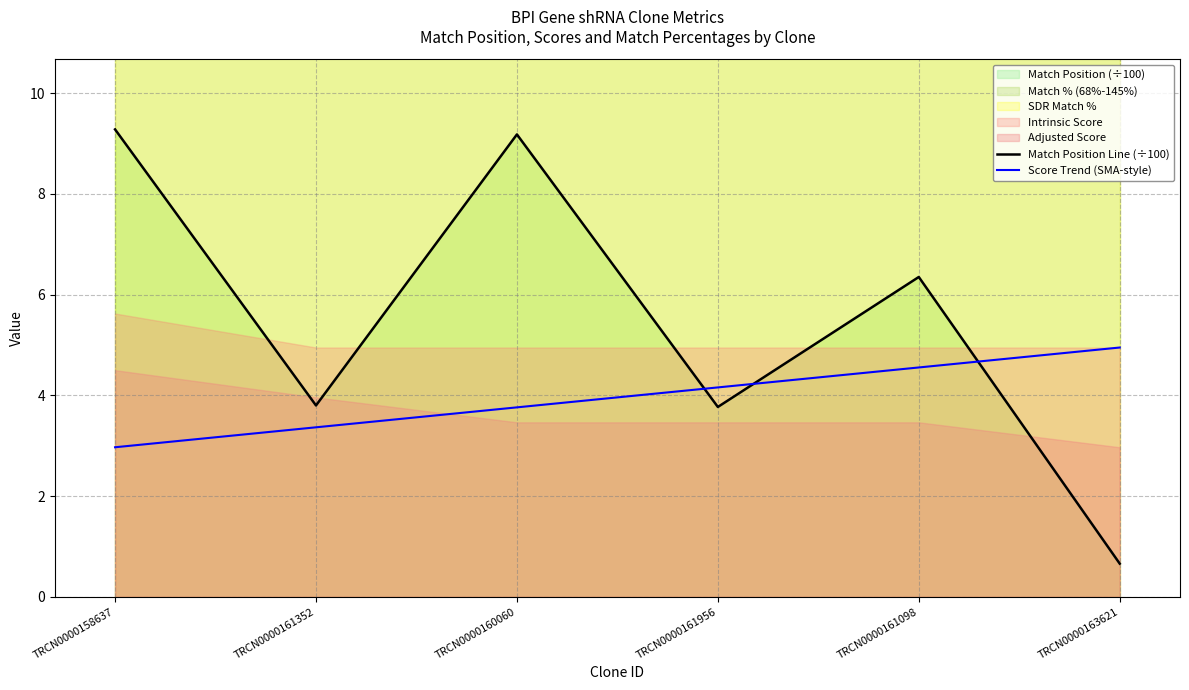

Where is Score Trend (SMA-style) nearest to the value 3?

TRCN0000158637